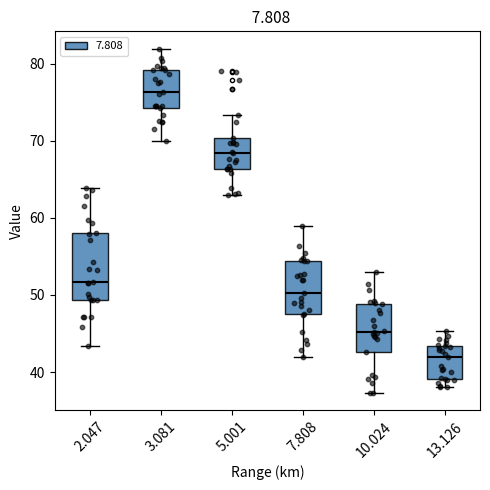

Where does the median line of the box at x = 2.047 sit on the y-axis? The values are not printed on the chart, so give them approximately, as read against the axis.

52